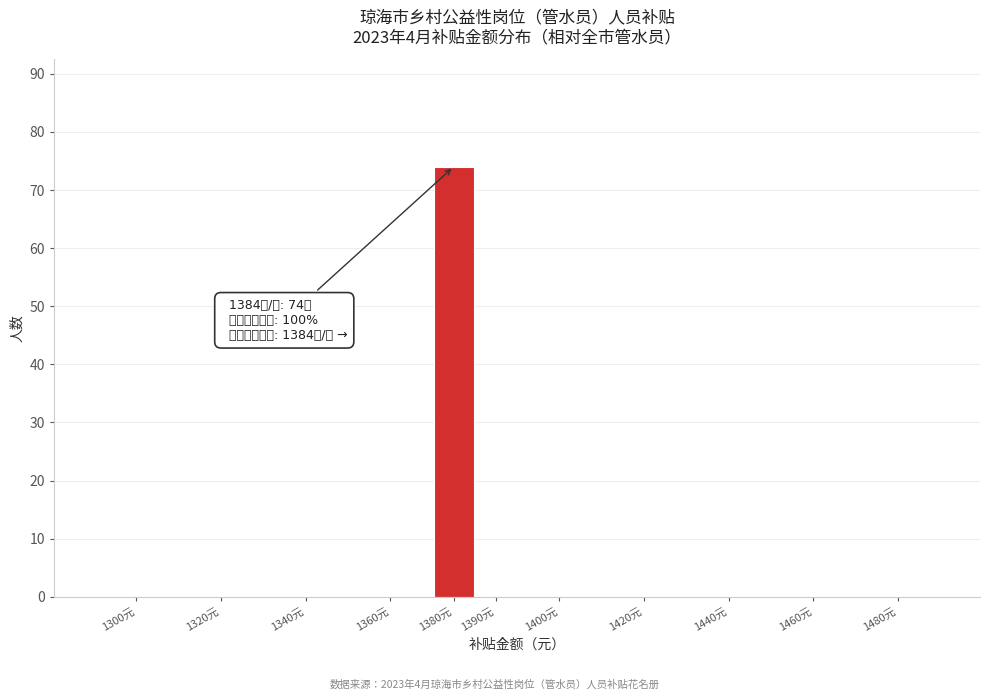

Reading left to right, list all the values displayed in this chart.

1300元=0	1320元=0	1340元=0	1360元=0	1380元=74	1390元=0	1400元=0	1420元=0	1440元=0	1460元=0	1480元=0